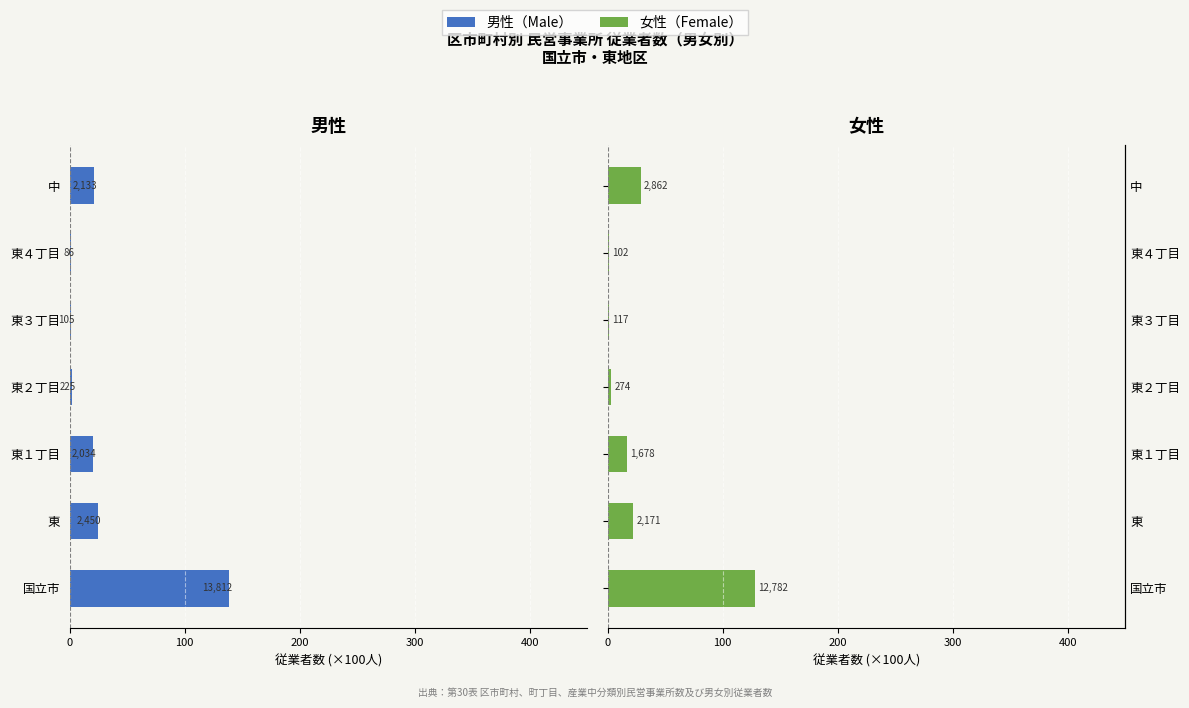

At 東４丁目, list the series in order from smallest to largest.

男性（Male）, 女性（Female）